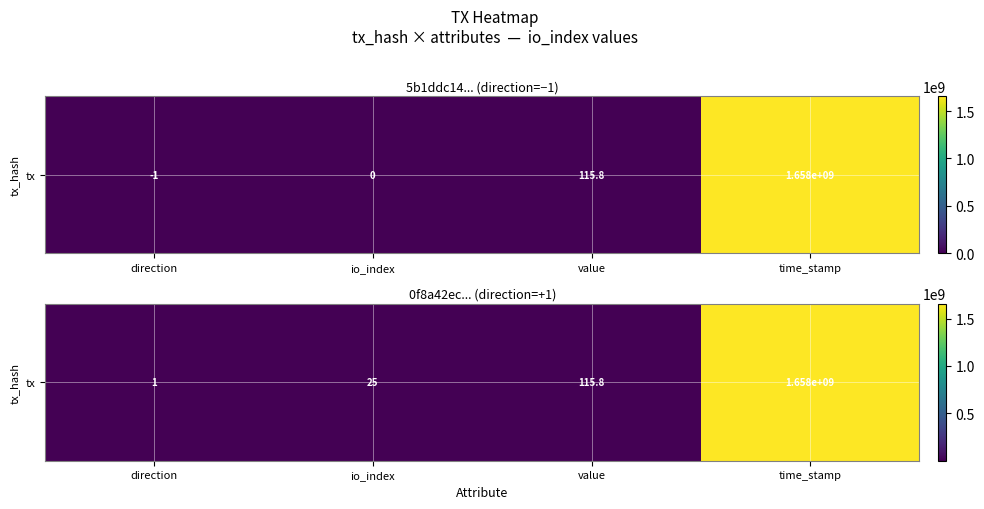

What is the change in value from direction to value?

+114.8